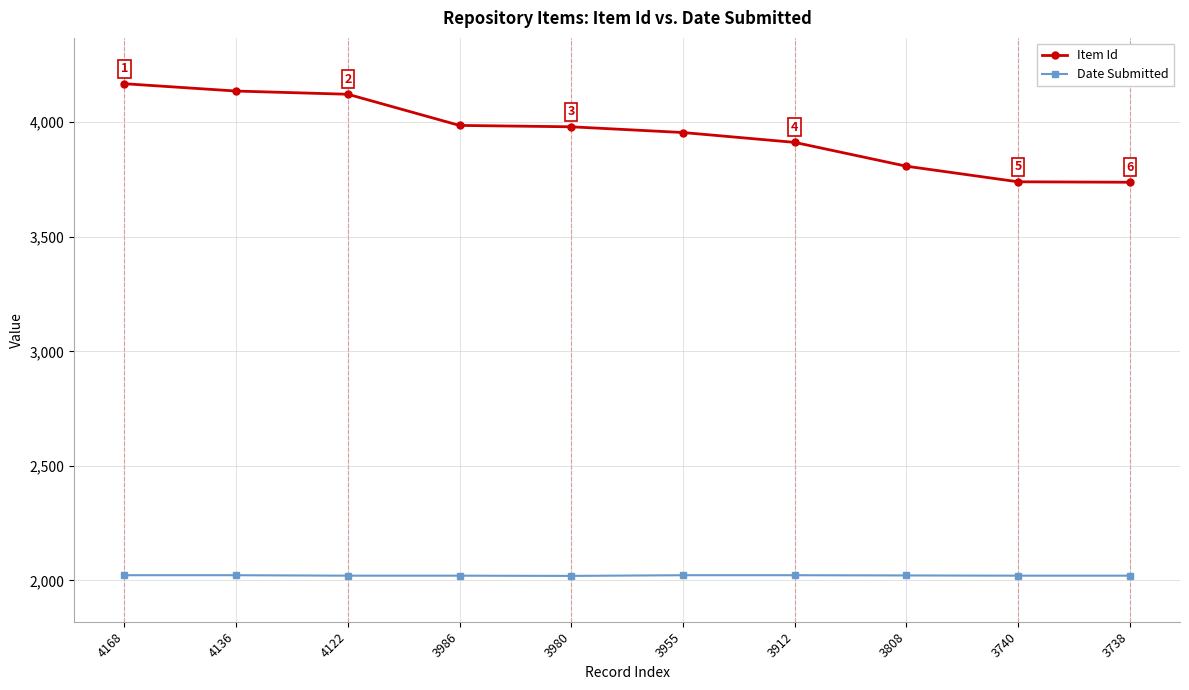

What are all the series names shown in the legend?

Item Id, Date Submitted